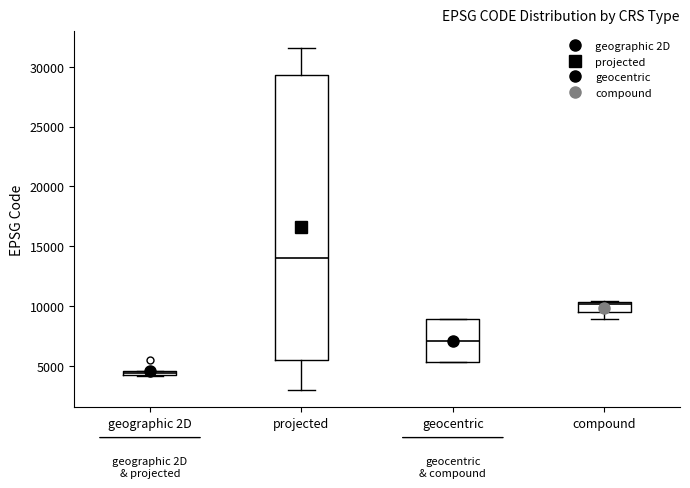

Which box's median line is the lowest?

geographic 2D